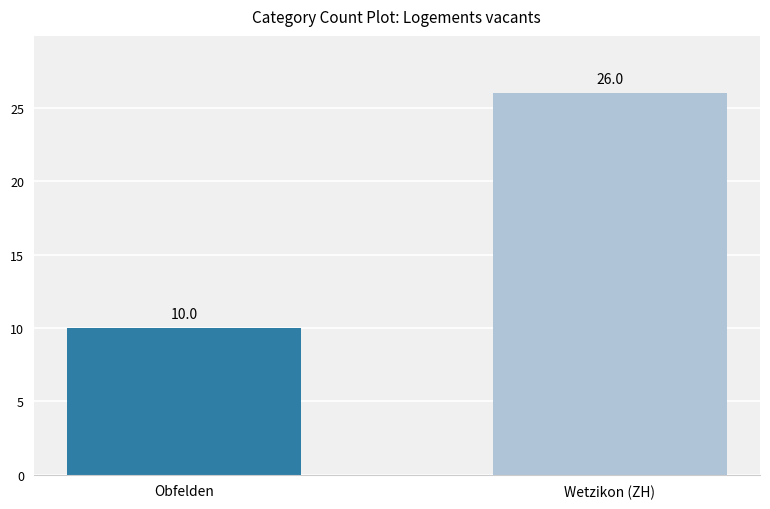

What is the label of the 1st bar from the right?

Wetzikon (ZH)